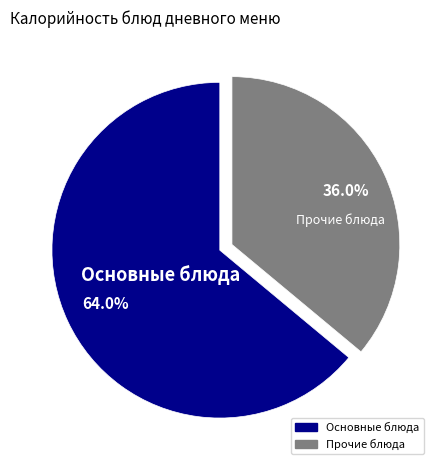

Does any single category account for the majority?

Yes